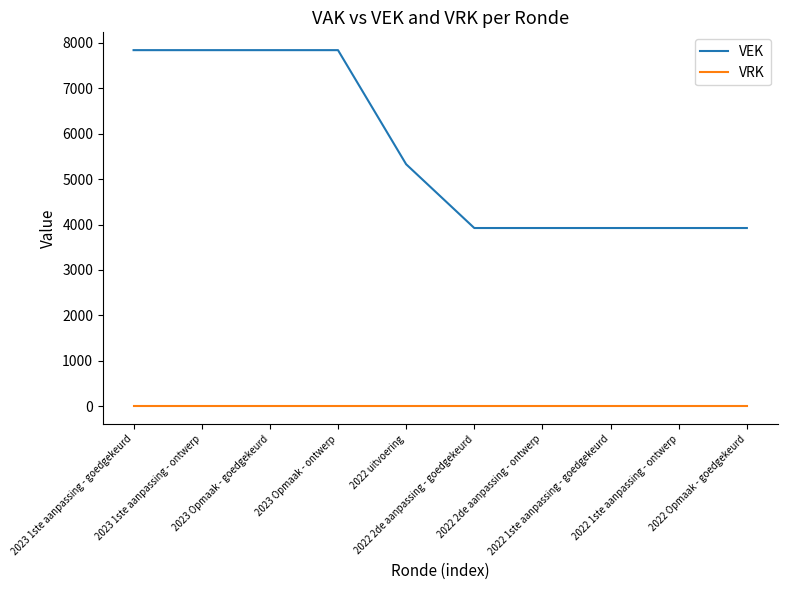

Count the number of categories in the chart.

10